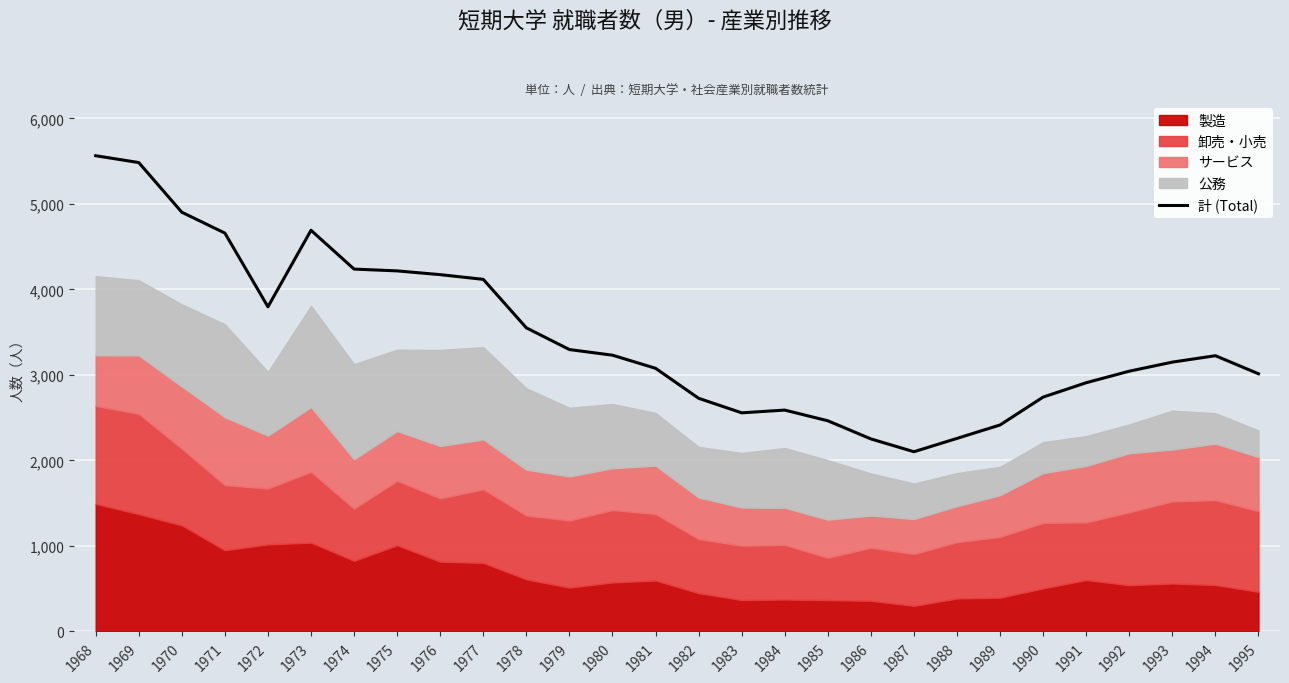

What value does the data have at 1971, to the nearest 100?

4700